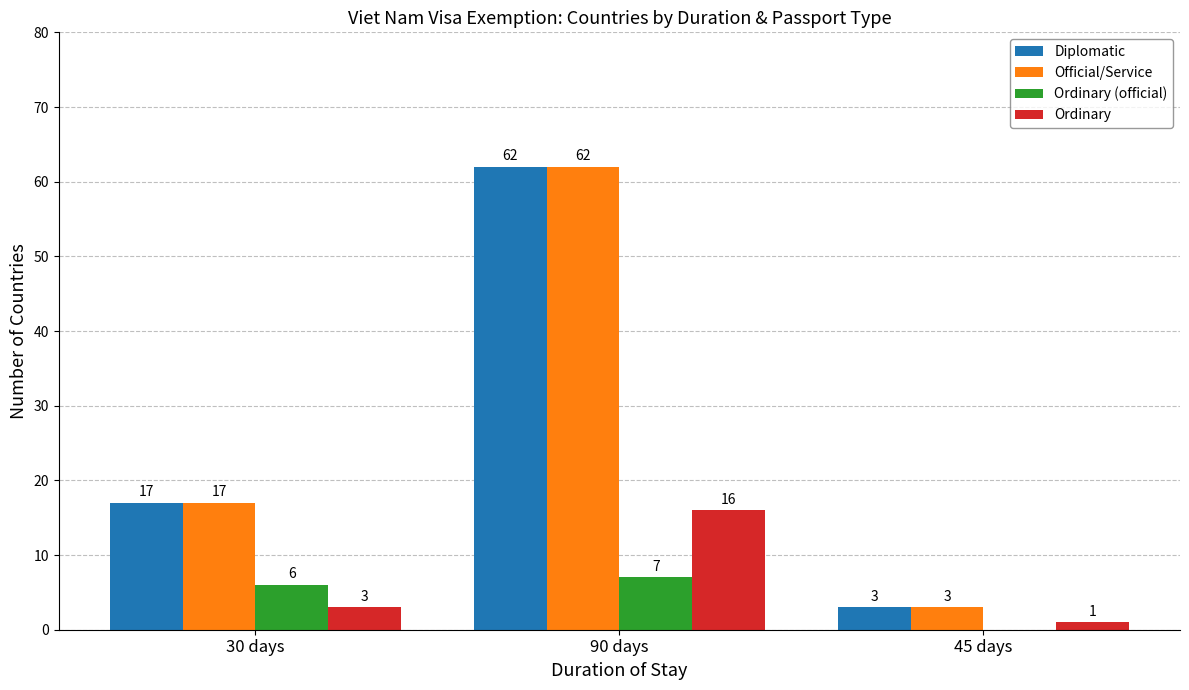

What is the highest value of the Diplomatic series?

62